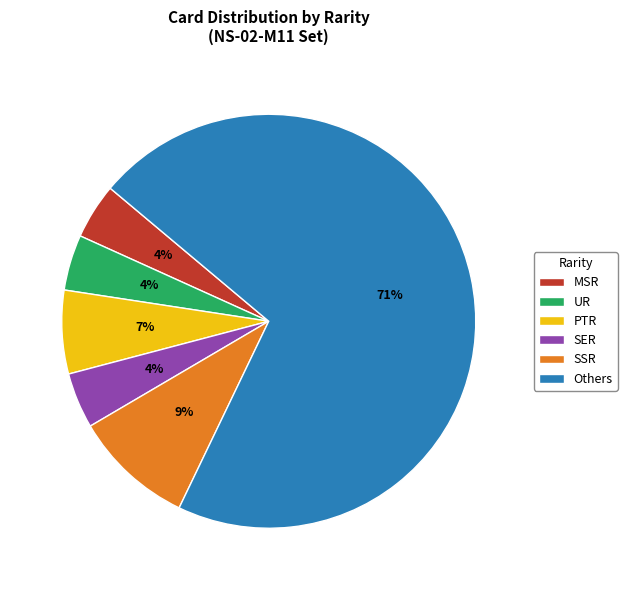

Between UR and SSR, which is larger?

SSR